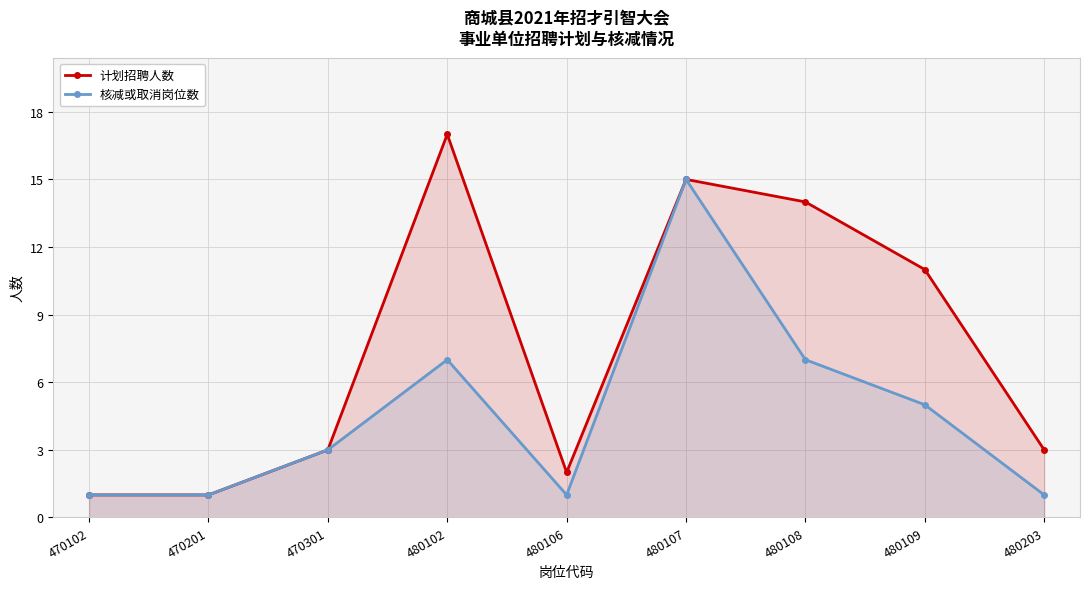

What are all the series names shown in the legend?

计划招聘人数, 核减或取消岗位数